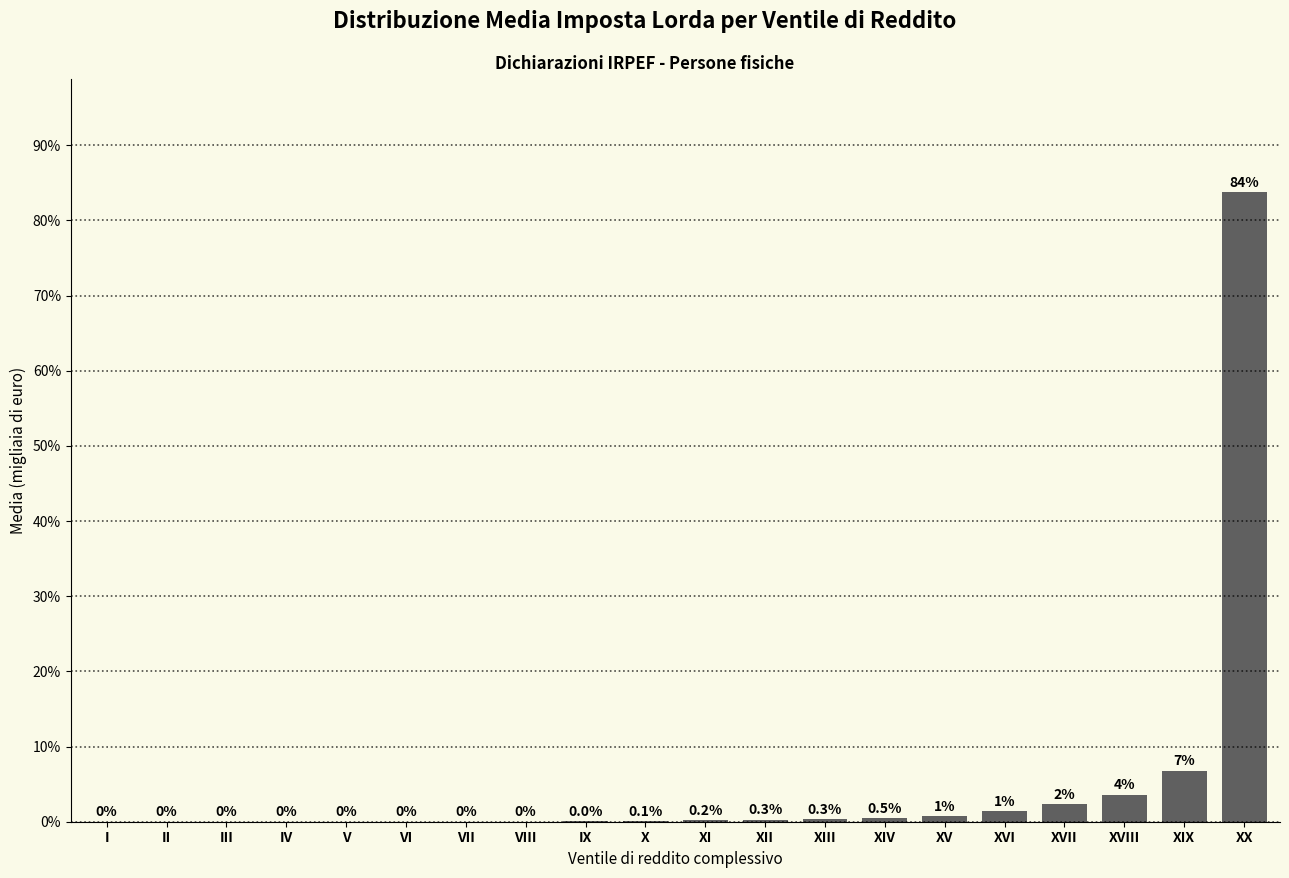

At which label is the value closest to 41?

XIX